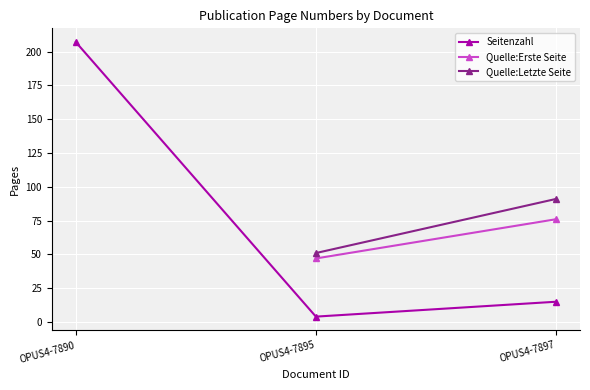

True or false: Seitenzahl has a value of 4 at OPUS4-7895.

True